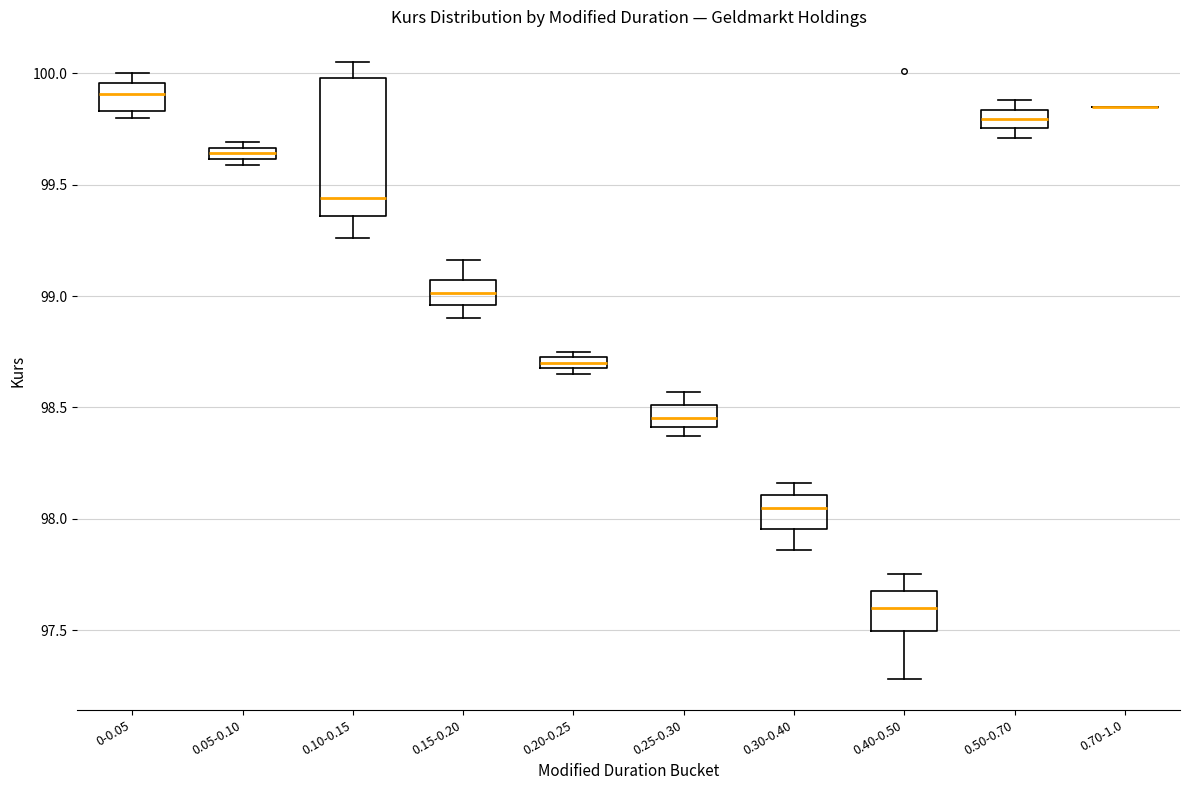

Comparing the boxes themselves (not the whiskers), which one is the tallest?

0.10-0.15